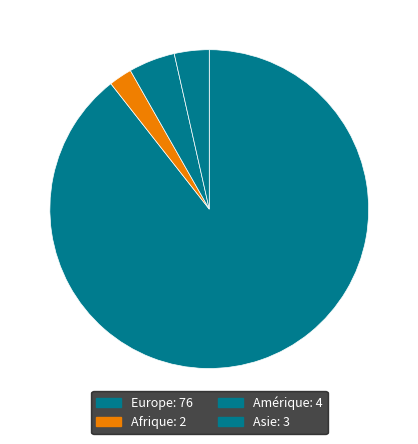

What is the smallest slice in the pie chart?

Afrique